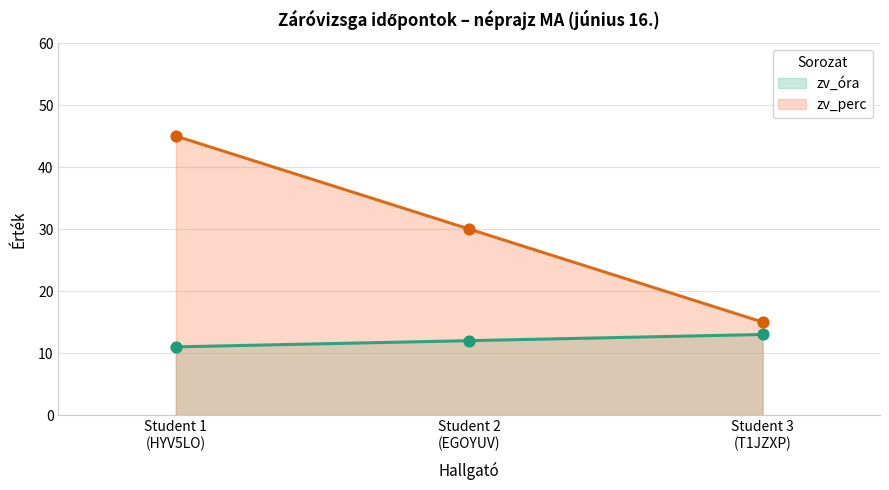

Which series has the widest spread of Y values?

zv_perc (vonal)